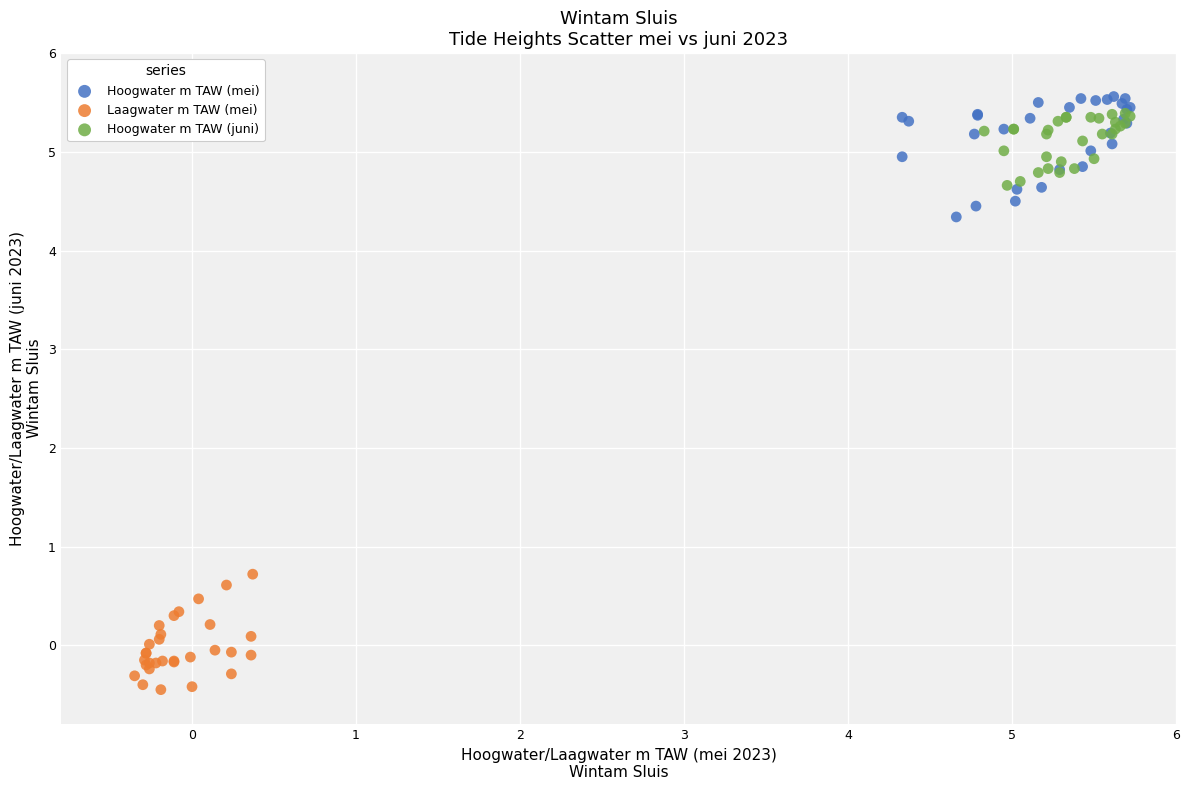

What are all the series names shown in the legend?

Hoogwater m TAW (mei), Laagwater m TAW (mei), Hoogwater m TAW (juni)